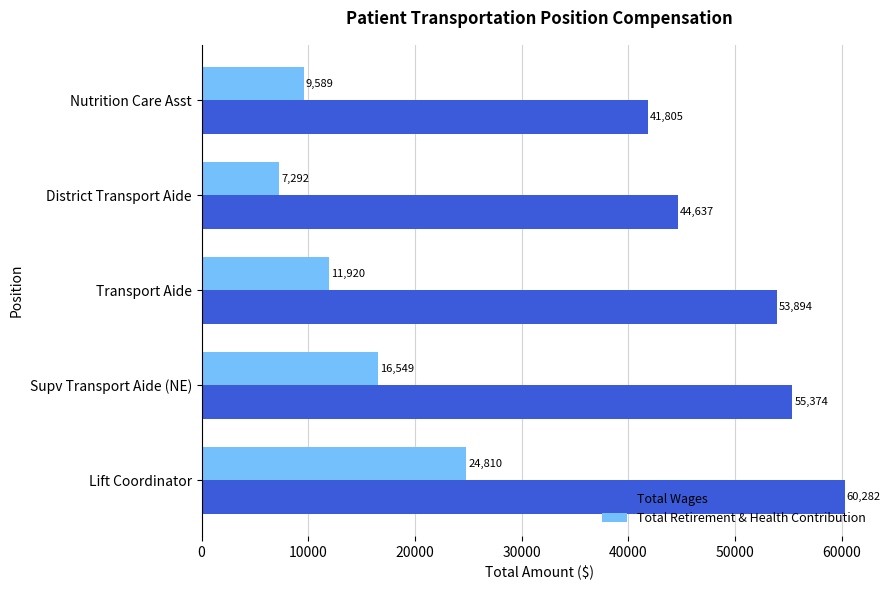

The value of Total Wages at Supv Transport Aide (NE) is 55374. True or false?

True